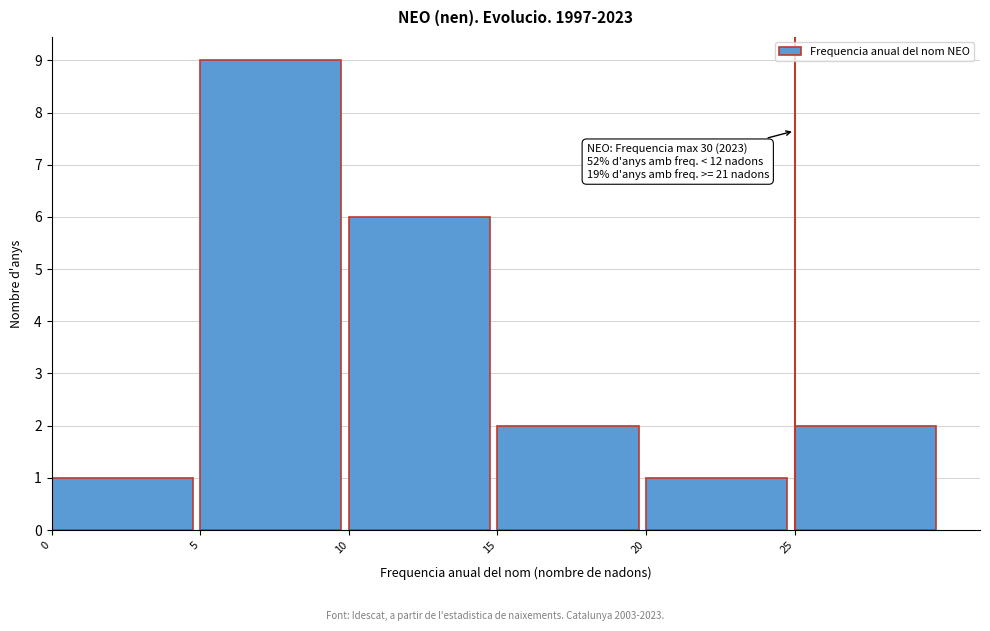

Which range on the x-axis has the tallest bar?

5 to 10